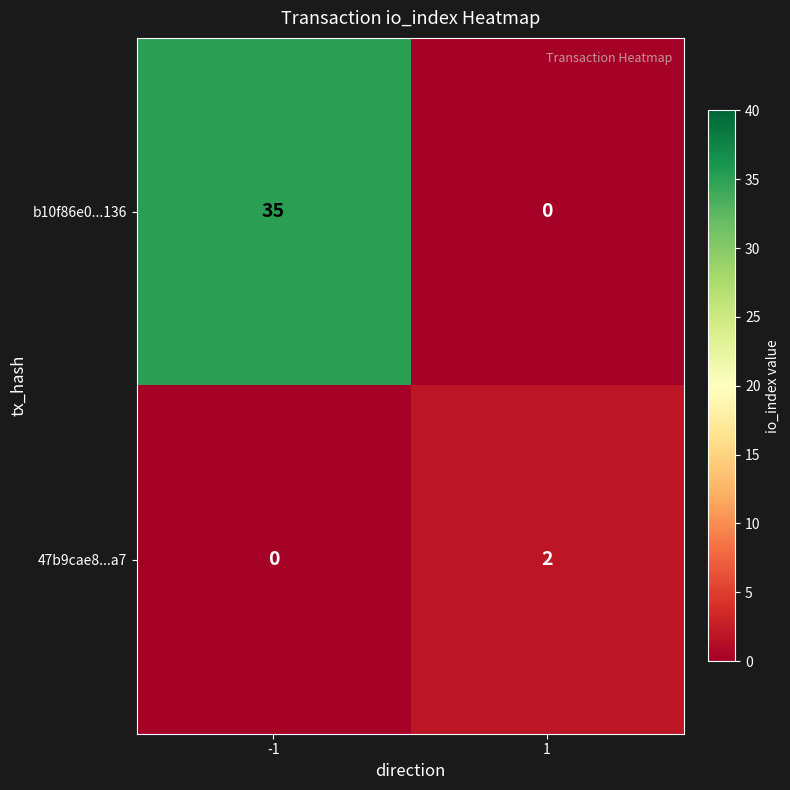

Rank the categories by 47b9cae8...a7 value from lowest to highest.

-1, 1